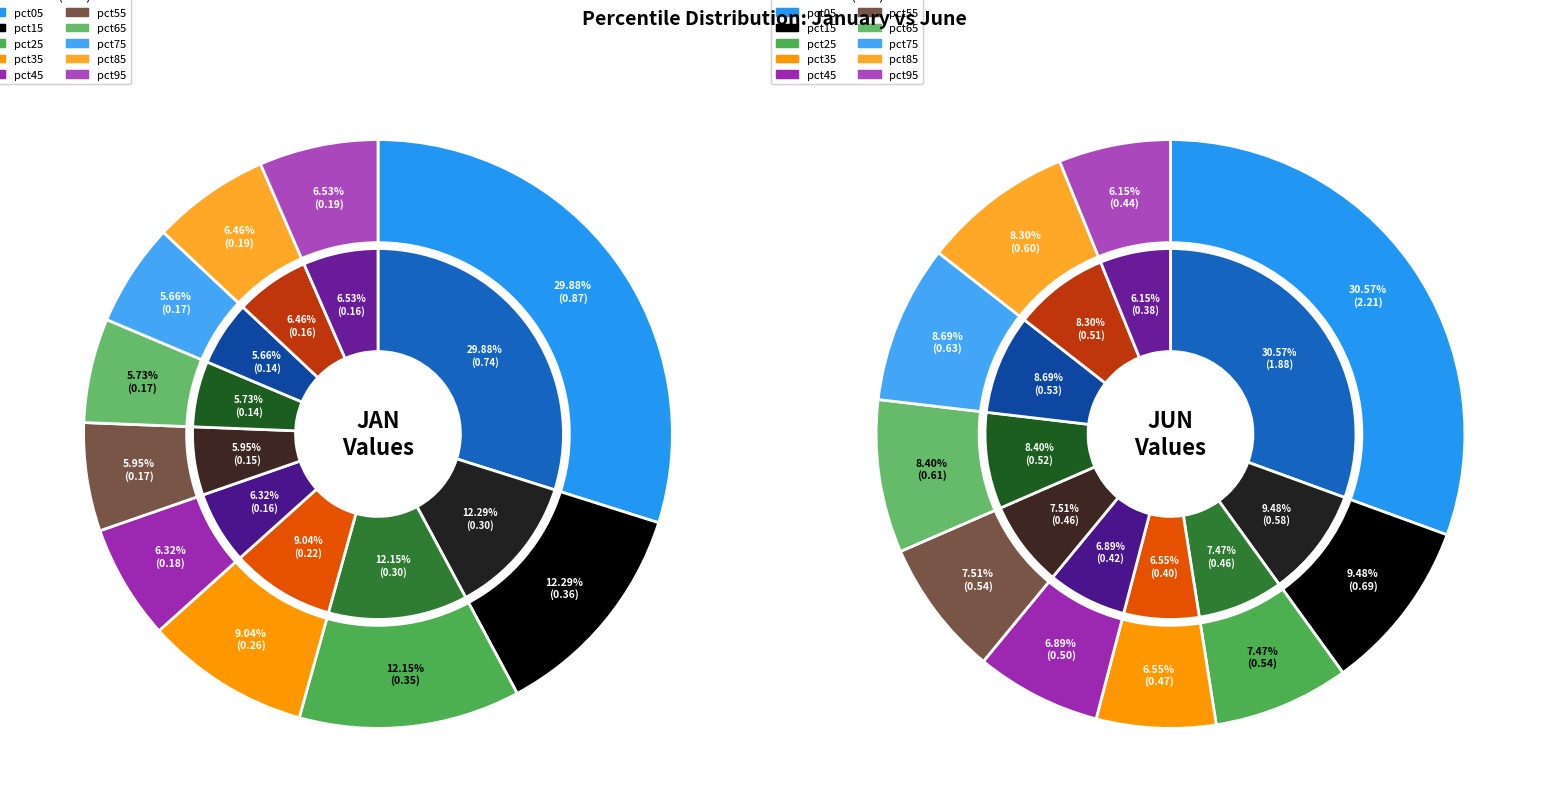

How much of the chart is everything except 9?

93.5%